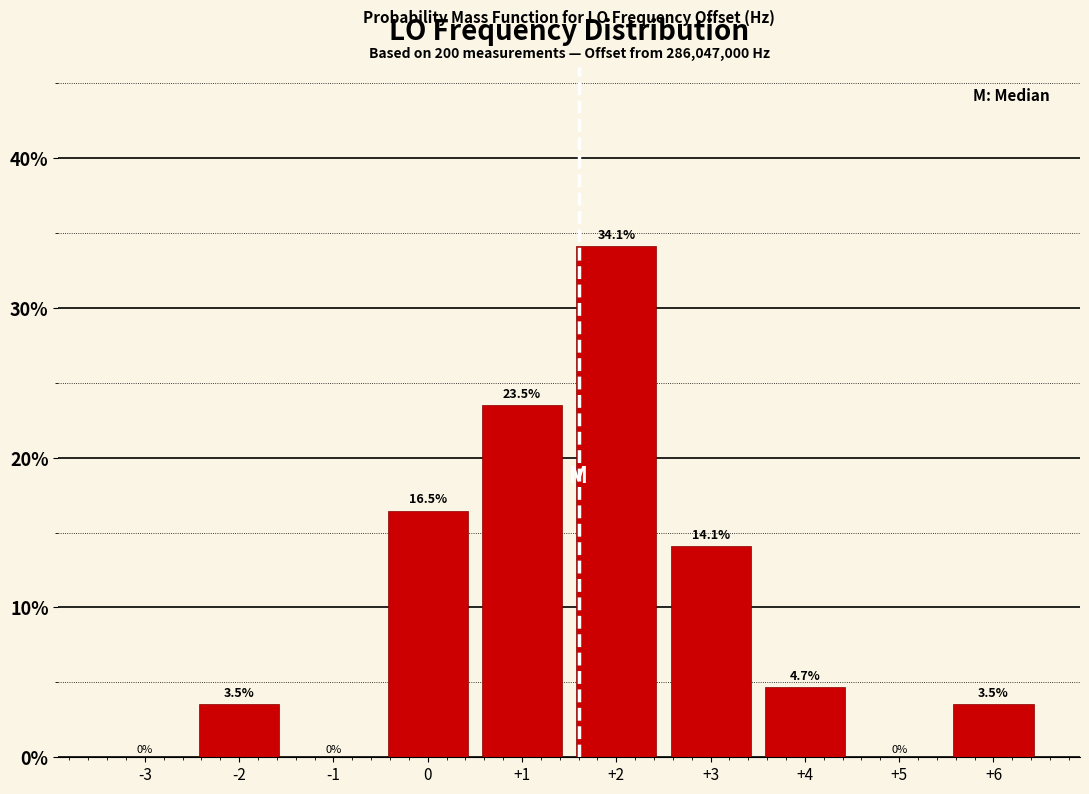

Reading left to right, list every bar in this chart as the range it spans on the x-axis followed by its height.

-3.5 to -2.5: 0.0
-2.5 to -1.5: 3.5
-1.5 to -0.5: 0.0
-0.5 to 0.5: 16.5
0.5 to 1.5: 23.5
1.5 to 2.5: 34.1
2.5 to 3.5: 14.1
3.5 to 4.5: 4.7
4.5 to 5.5: 0.0
5.5 to 6.5: 3.5